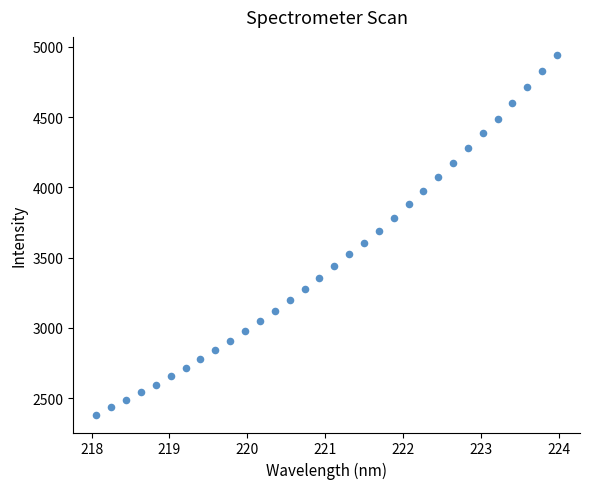

What is the range of Y values (max minus min)?

2557.1